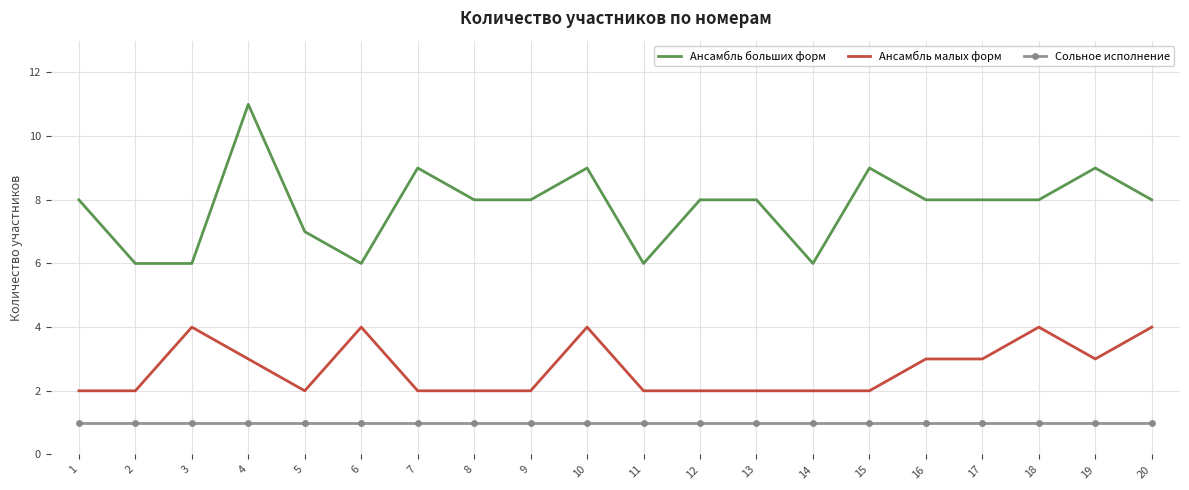

Reading left to right, list all the values displayed in this chart.

Ансамбль больших форм: 8	6	6	11	7	6	9	8	8	9	6	8	8	6	9	8	8	8	9	8
Ансамбль малых форм: 2	2	4	3	2	4	2	2	2	4	2	2	2	2	2	3	3	4	3	4
Сольное исполнение: 1	1	1	1	1	1	1	1	1	1	1	1	1	1	1	1	1	1	1	1